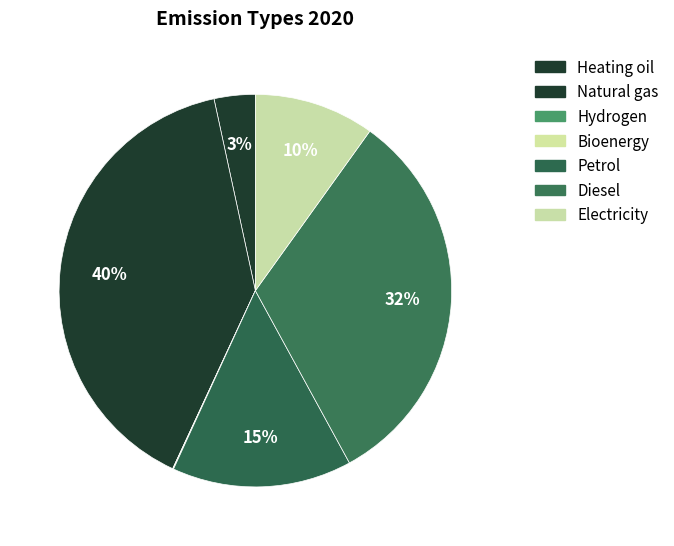

True or false: Electricity accounts for 1% of the total.

False